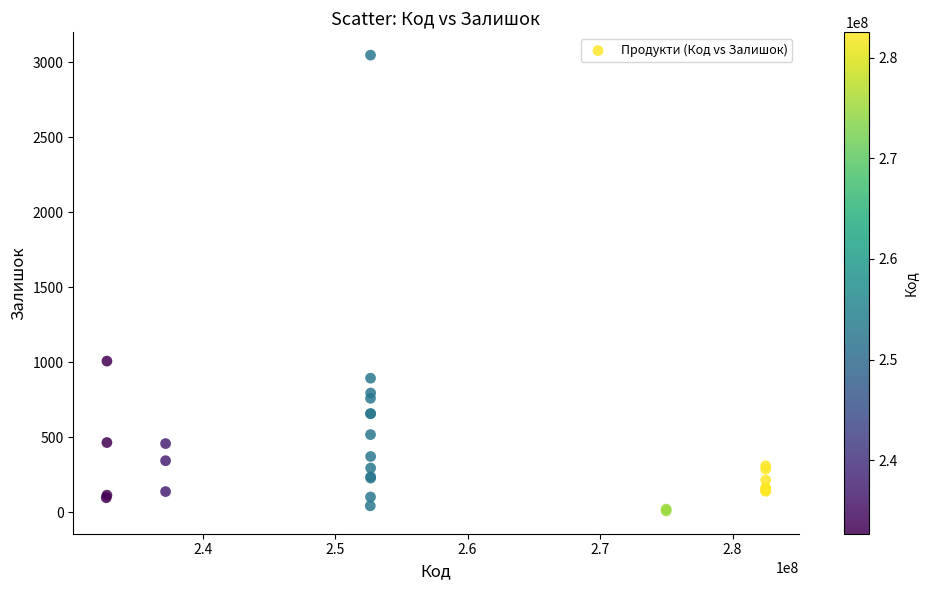

What Y value in the scatter plot is closest to 1528?

1008